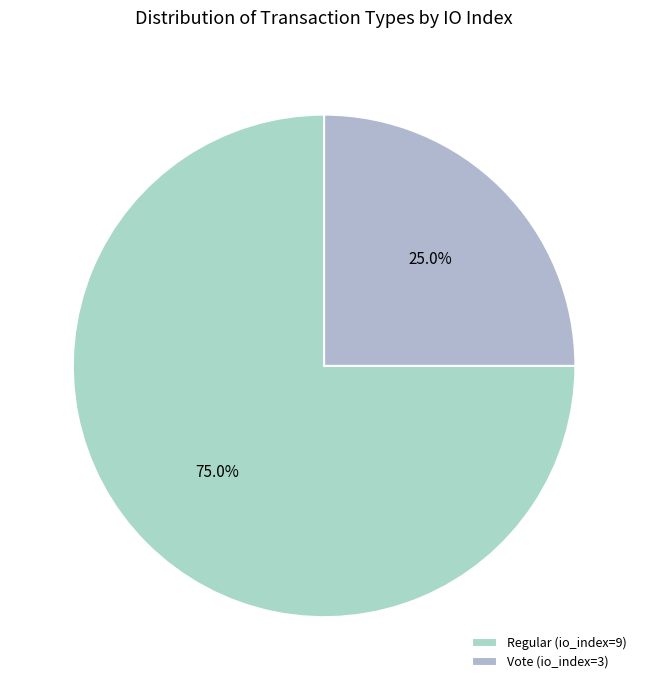

Which category has the smallest portion of the pie?

Vote (io_index=3)